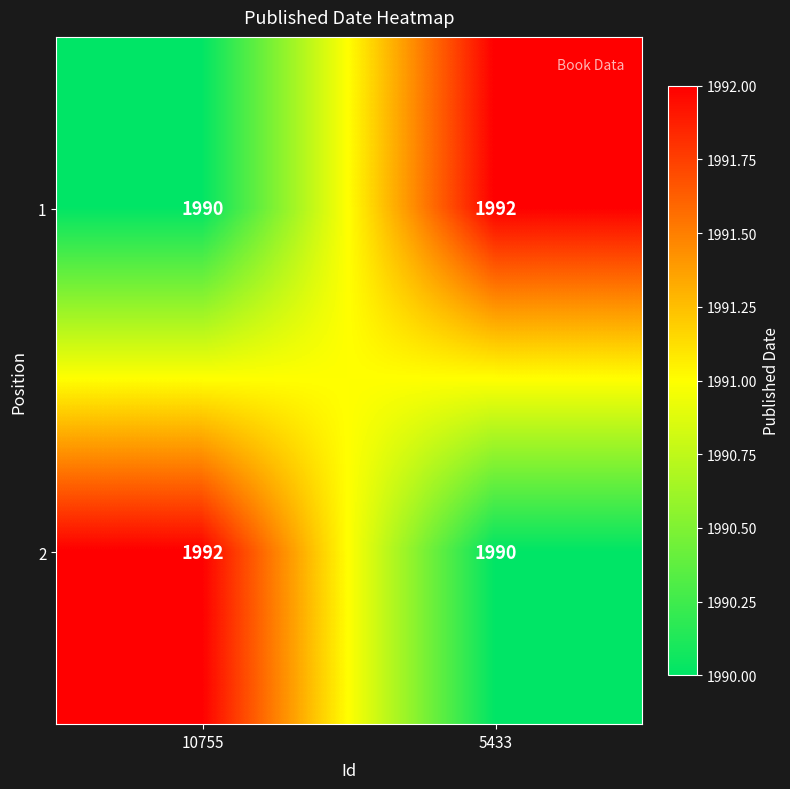

At 5433, list the series in order from smallest to largest.

2, 1